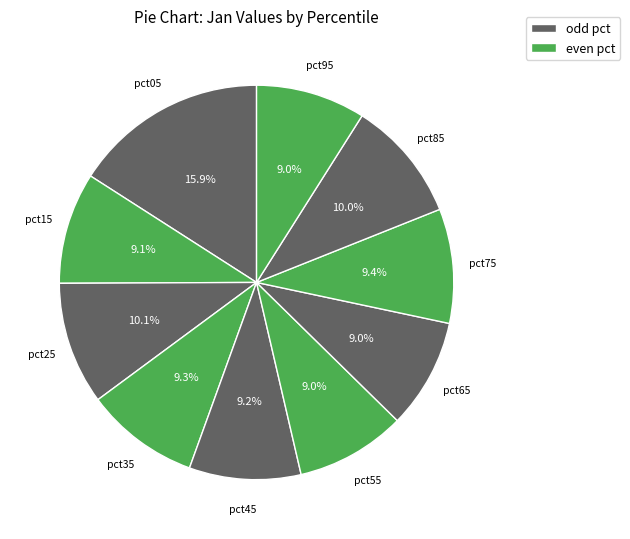

What is the largest slice in the pie chart?

pct05